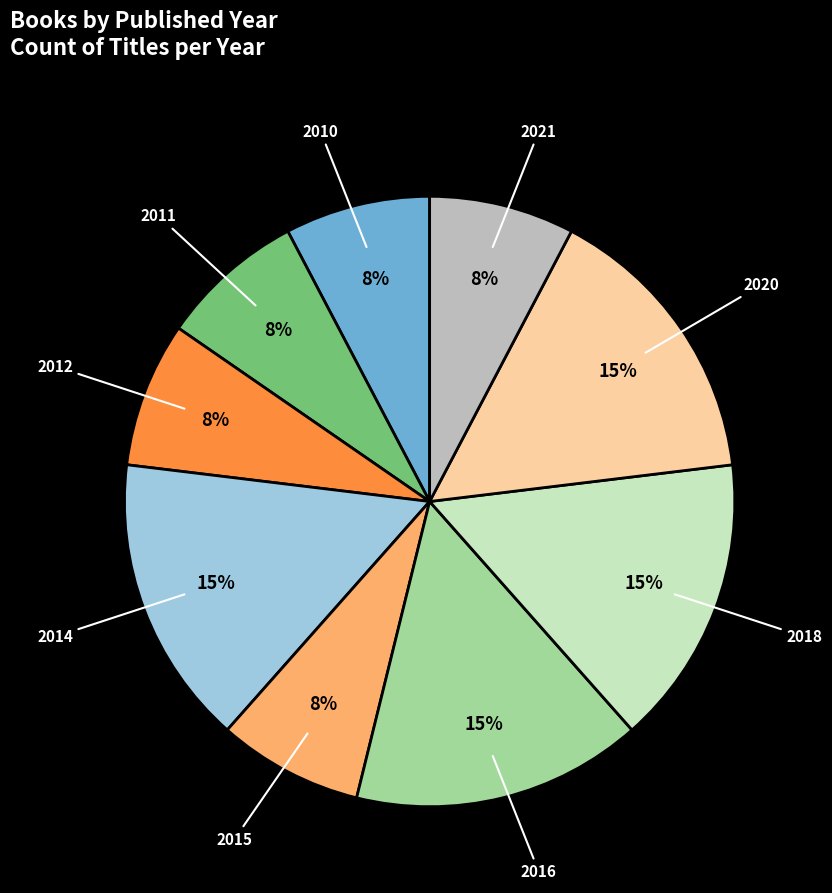

Combined, do 2021 and 2020 account for over 50%?

No